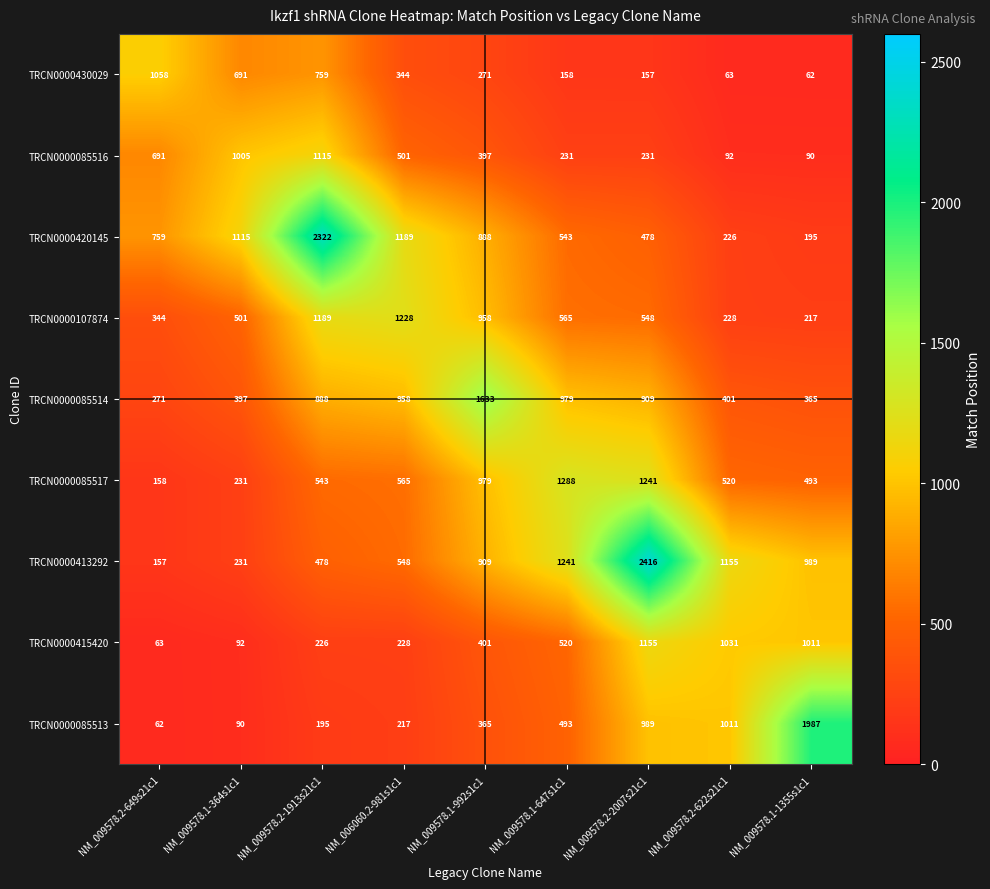

At which category is the sum across all series the highest?

NM_009578.2-2007s21c1